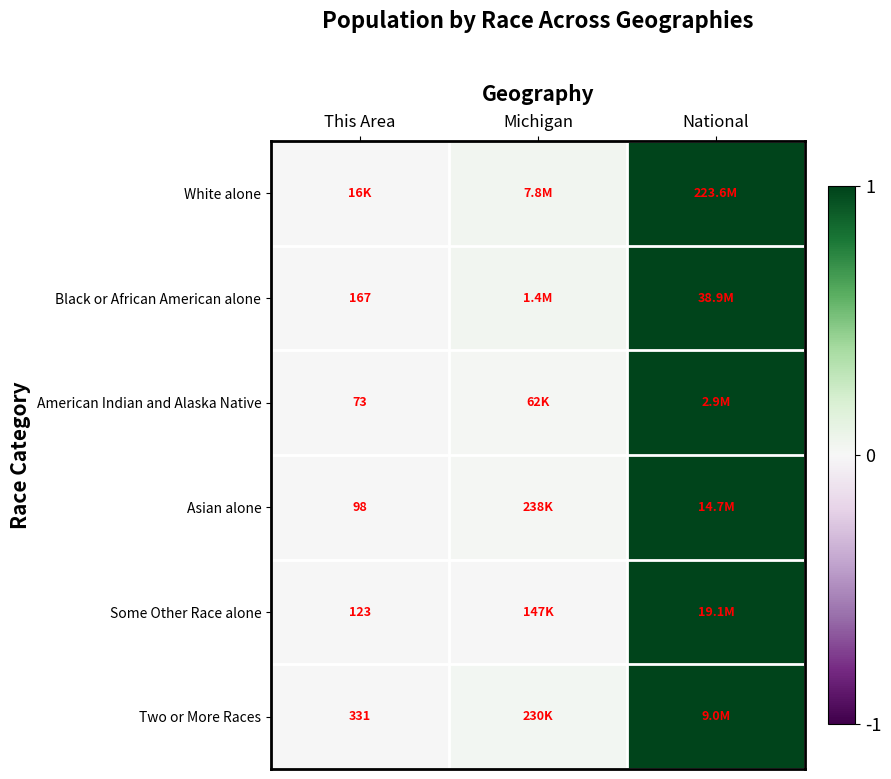

Is the value of Some Other Race alone at This Area greater than the value of Black or African American alone at This Area?

No